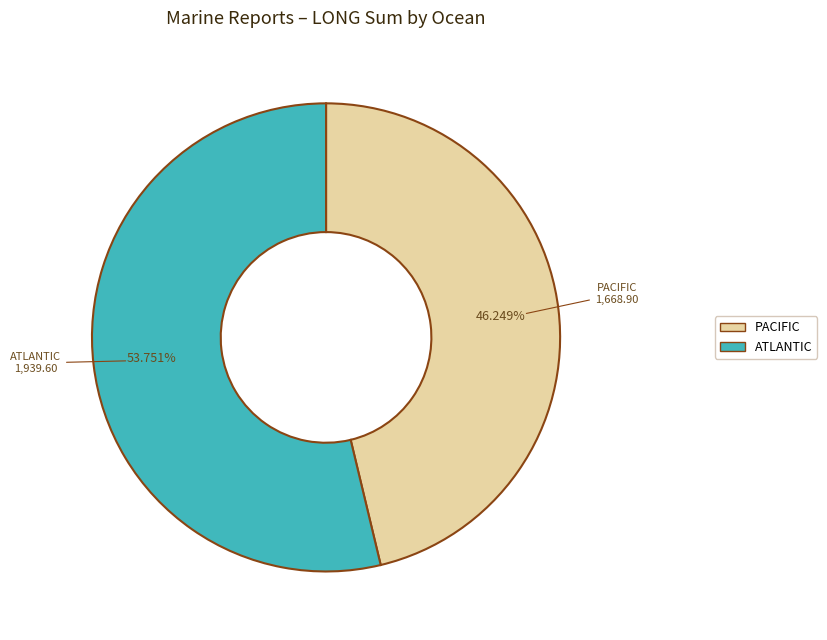

Count the number of slices in the pie.

2